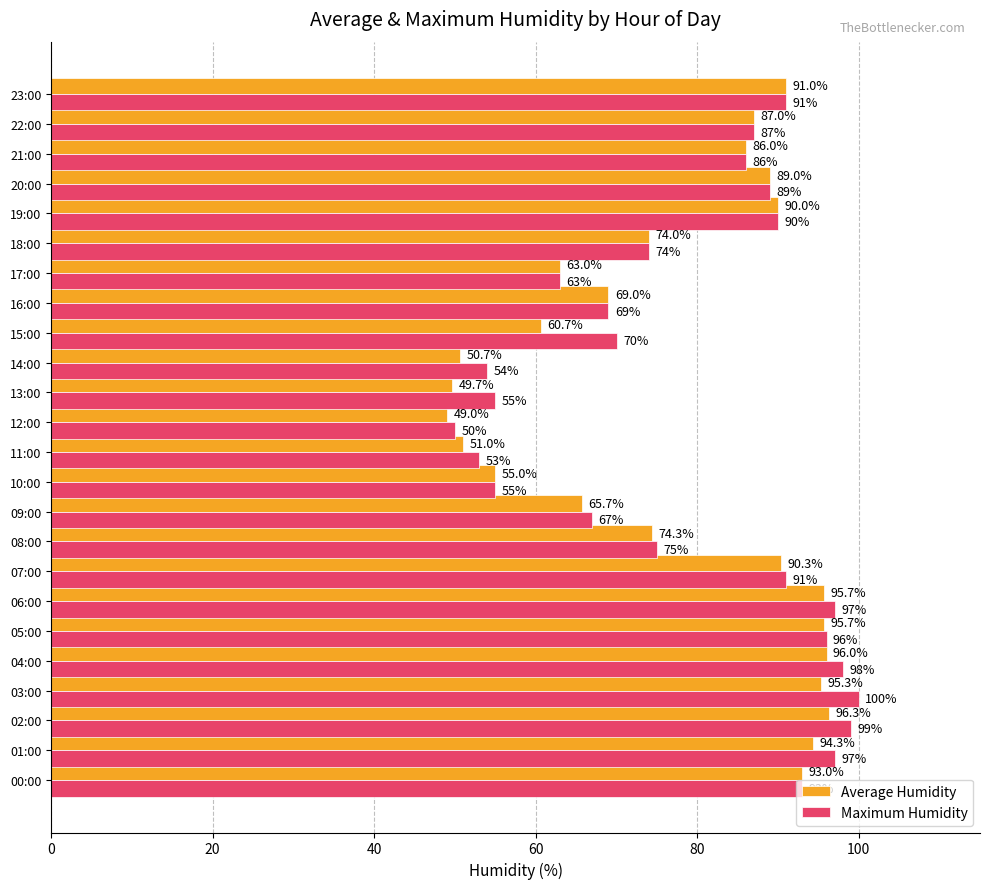

Which series has the largest total across all categories?

Maximum Humidity